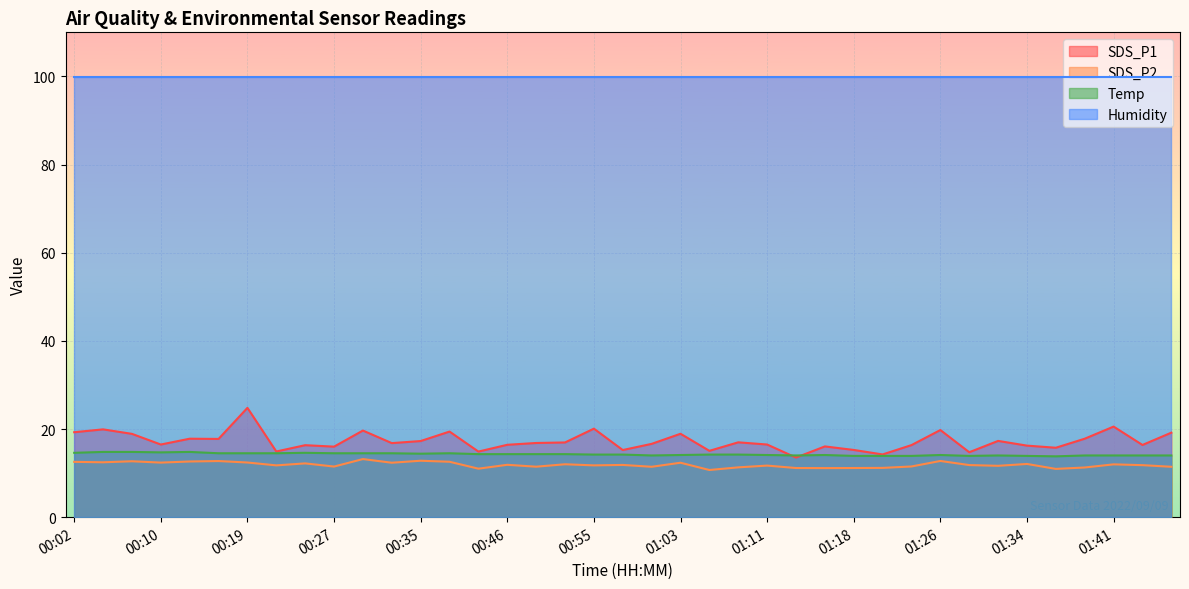

What is the value of the Temp point at the 34th from the left?

13.9